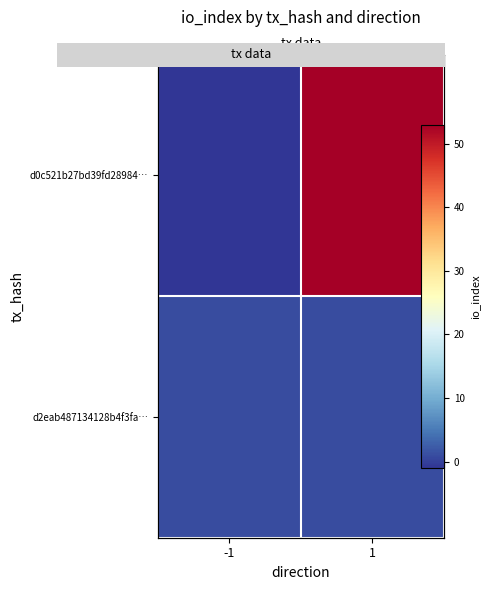

What is the minimum value for d2eab487134128b4f3fa…?

1